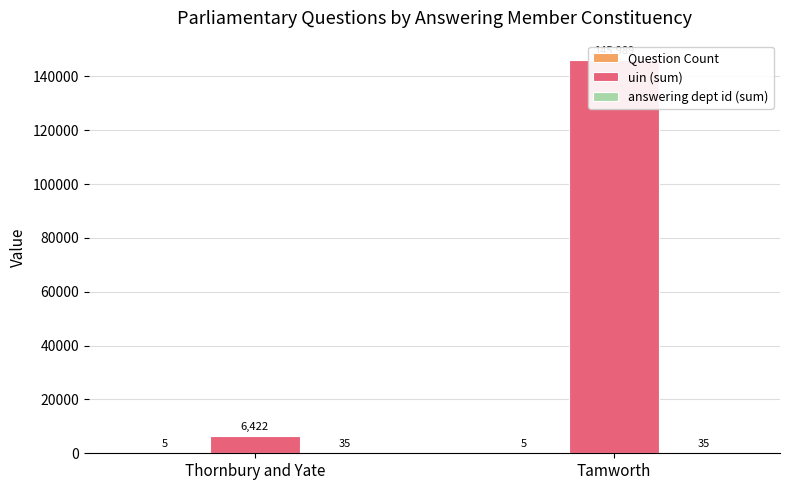

What is the total value across all series at Thornbury and Yate?

6462